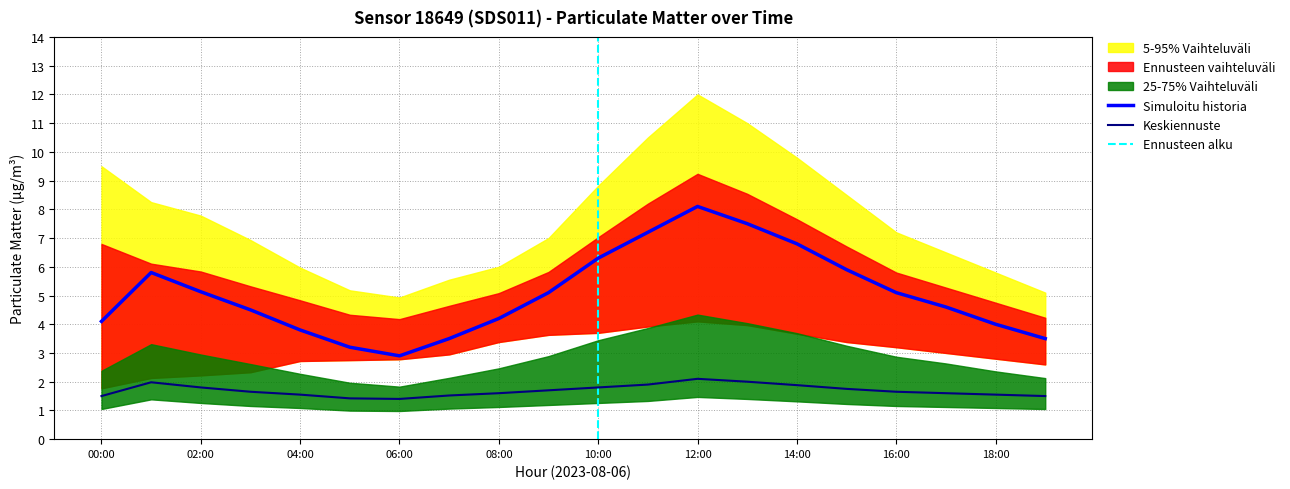

What position from the right is 06:00?

14